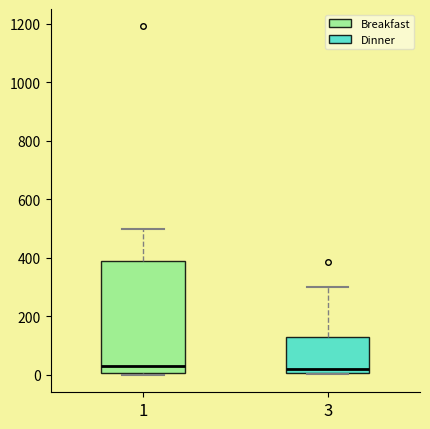

Reading left to right, transcribe this box plot: for each box, give where its median line is, the range the box spans, and where its two whiskers end, as read against the y-axis. The values are not printed on the chart, so give them approximately, as read against the axis.

1: median 20, box 0 to 400, whiskers 0 (just below the box's lower edge) to 500
3: median 20, box 0 to 140, whiskers 0 to 300